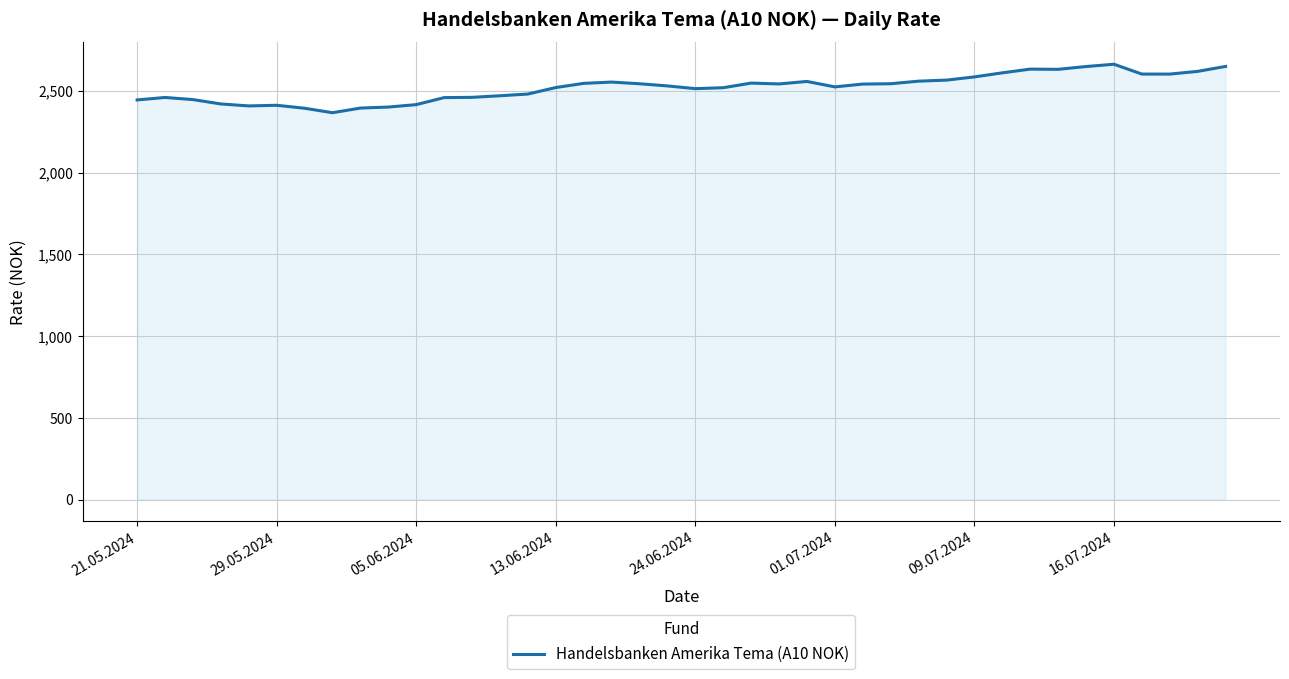

What is the minimum value shown in the chart?

2367.6